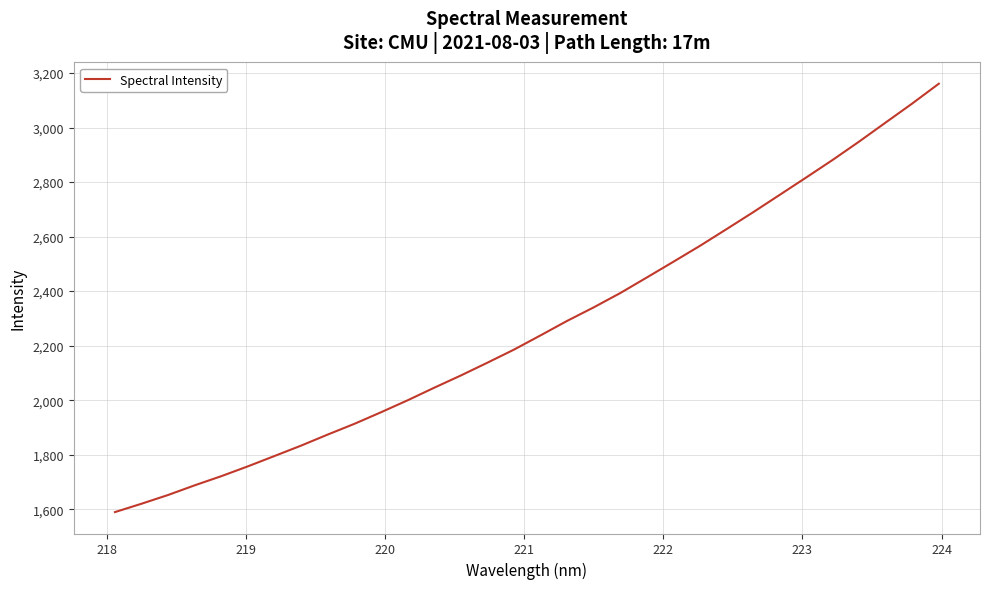

What is the smallest value displayed?

1589.8